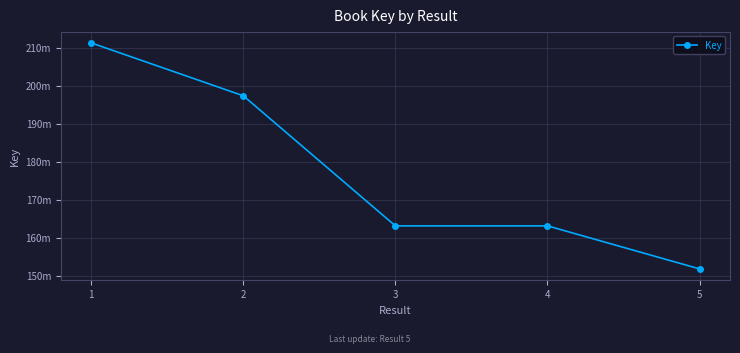

What is the change in value from 1 to 2?

-13918072